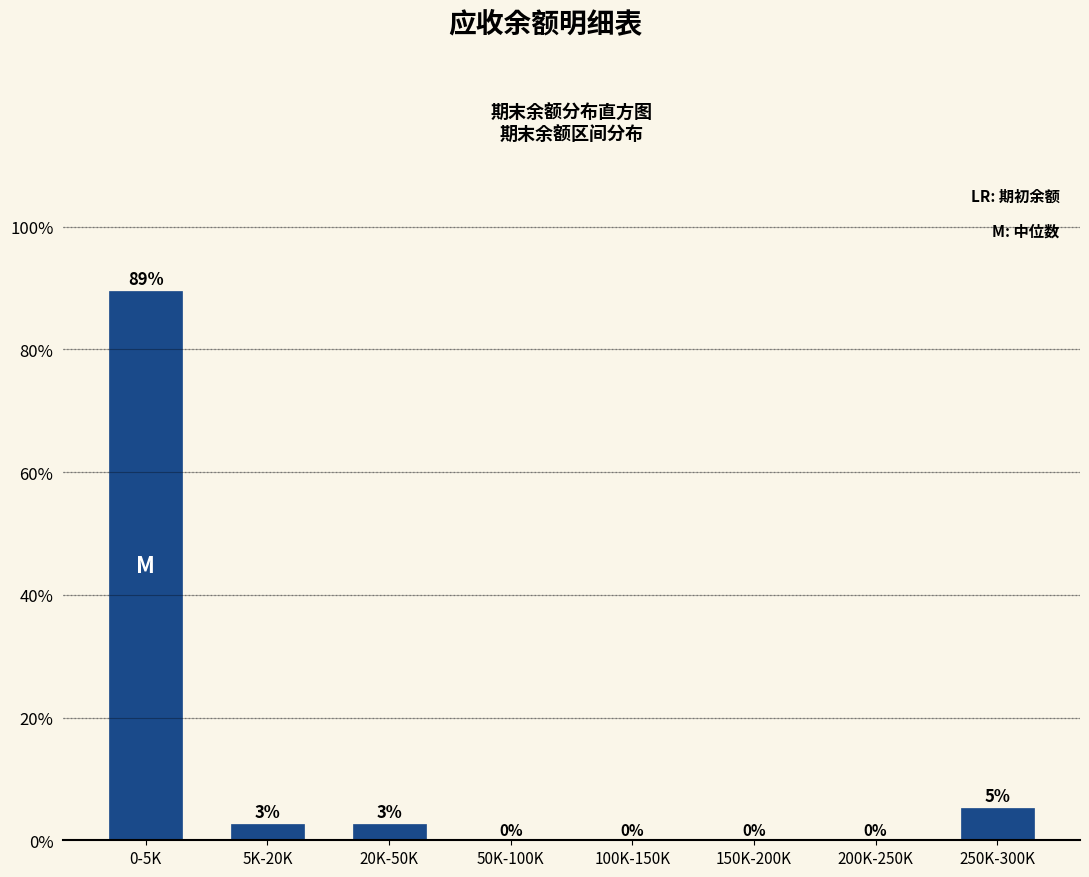

Between 250K-300K and 50K-100K, which is larger?

250K-300K